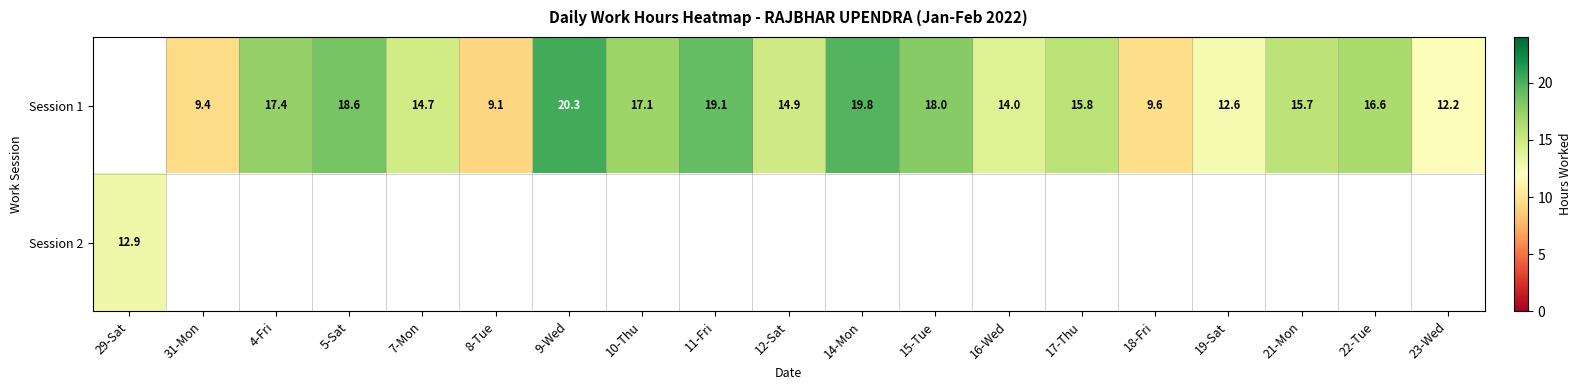

Between 10-Thu and 8-Tue, which is larger?

10-Thu